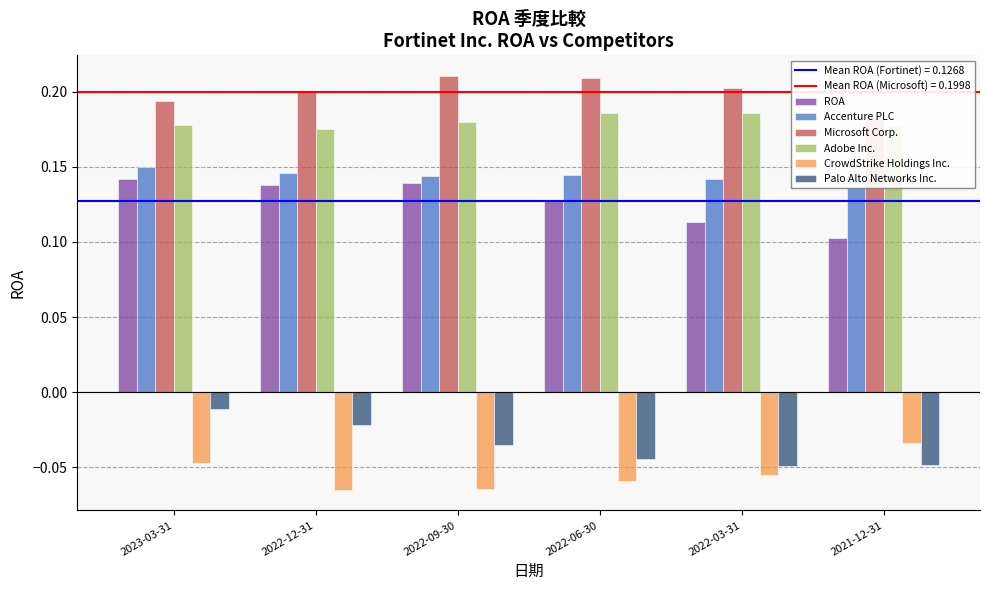

List the labels in order of Palo Alto Networks Inc. value, largest first.

2023-03-31, 2022-12-31, 2022-09-30, 2022-06-30, 2021-12-31, 2022-03-31